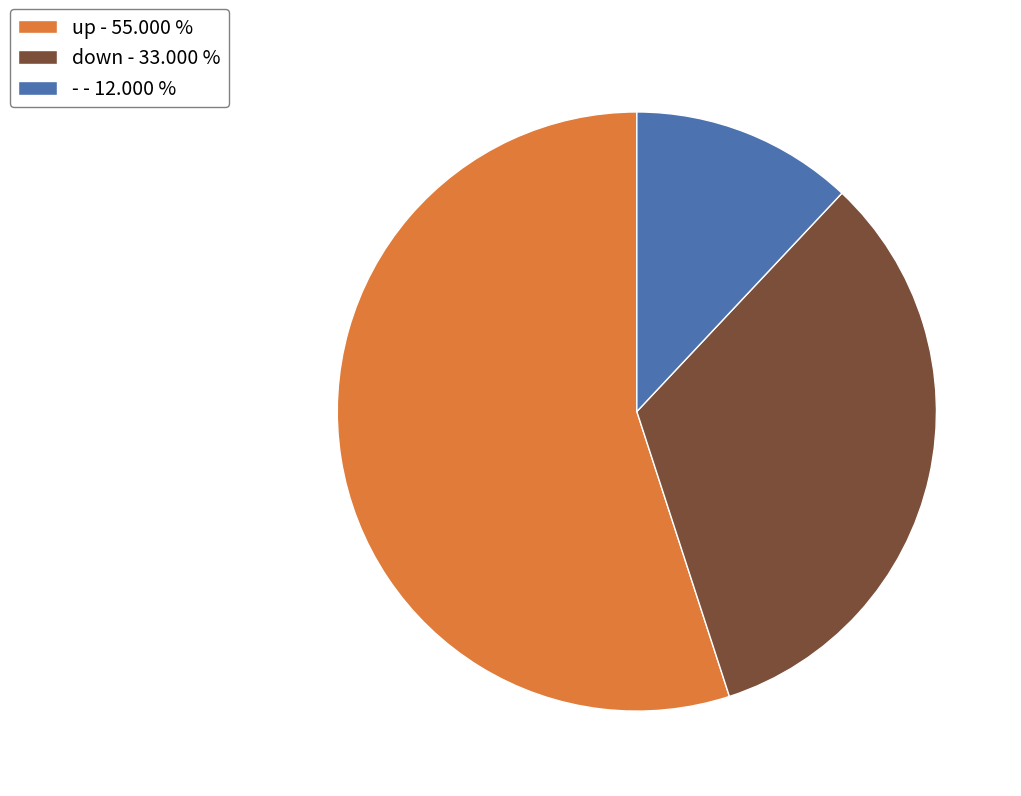

What is the ratio of the value at down to the value at up?

0.6